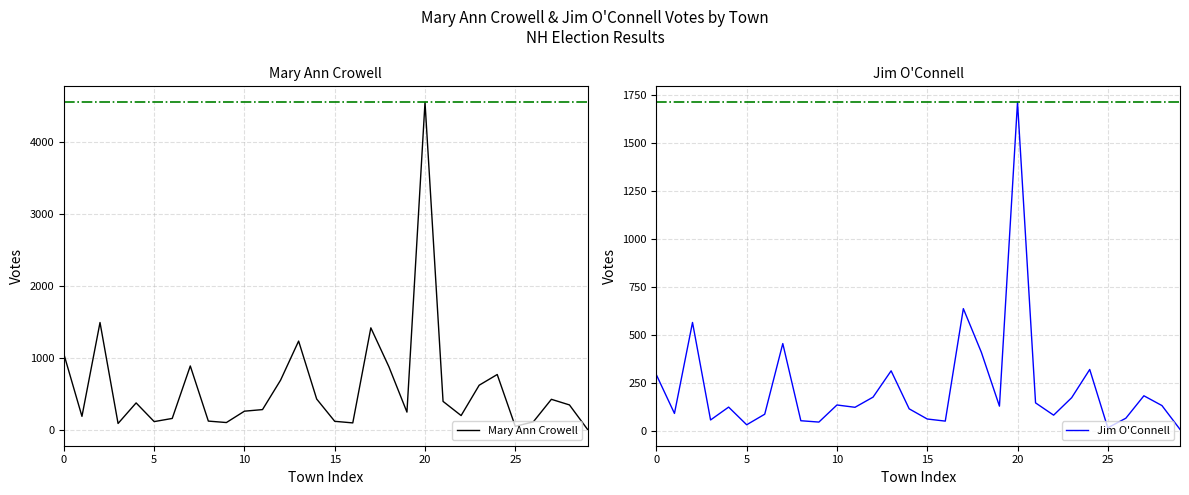

What is the value of the Jim O'Connell point at the 20th from the left?

127